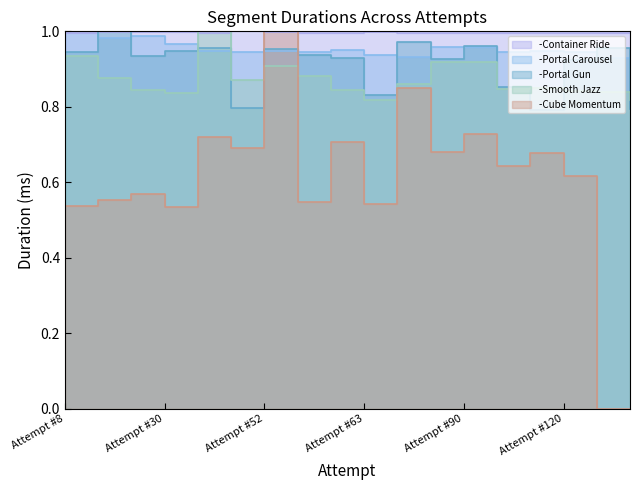

What is the total value across all series at Attempt #8?

4.4